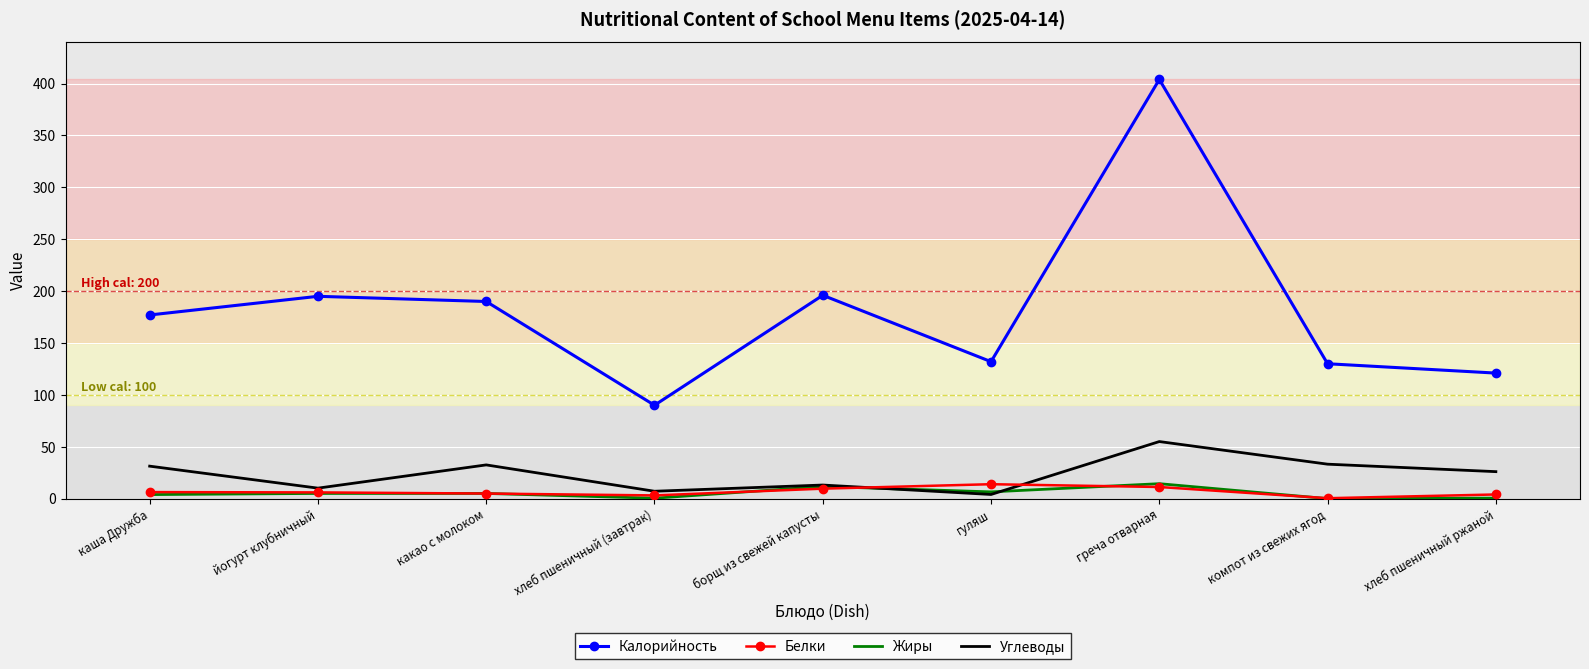

The value of Жиры at компот из свежих ягод is 0.0. True or false?

True